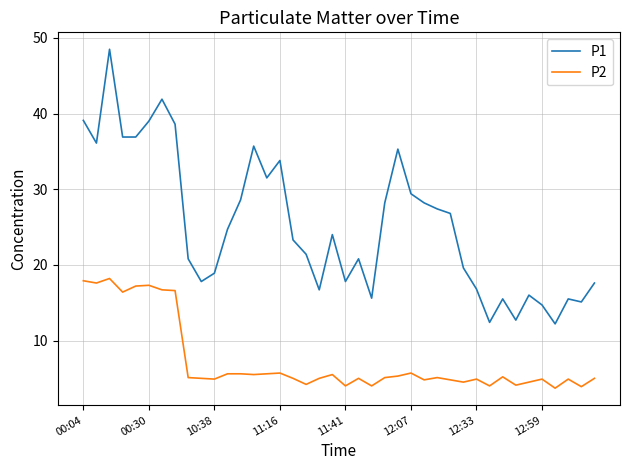

What are all the series names shown in the legend?

P1, P2